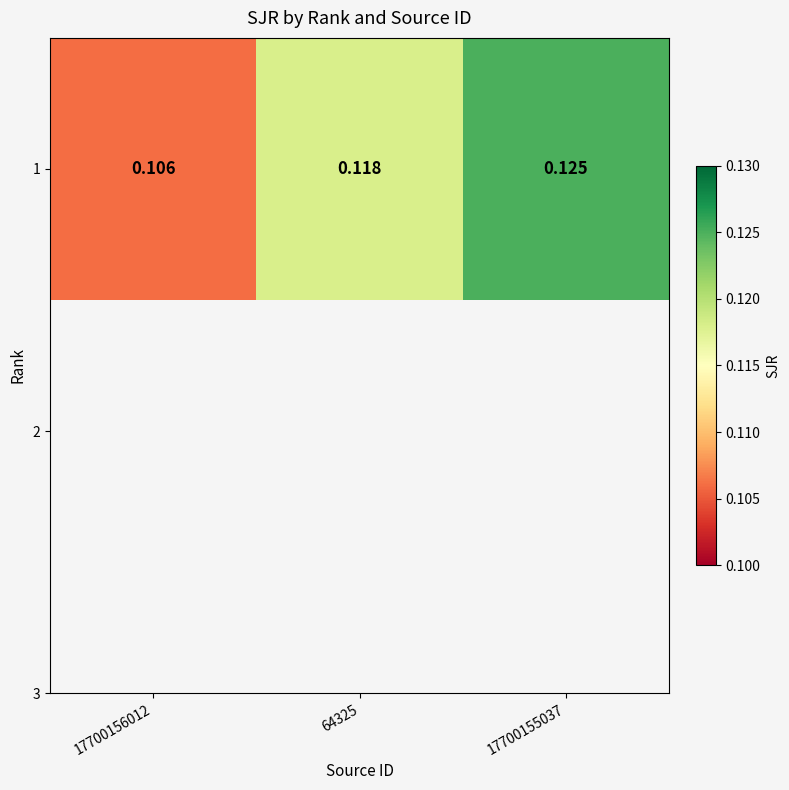

What is the sum of all values?

0.3